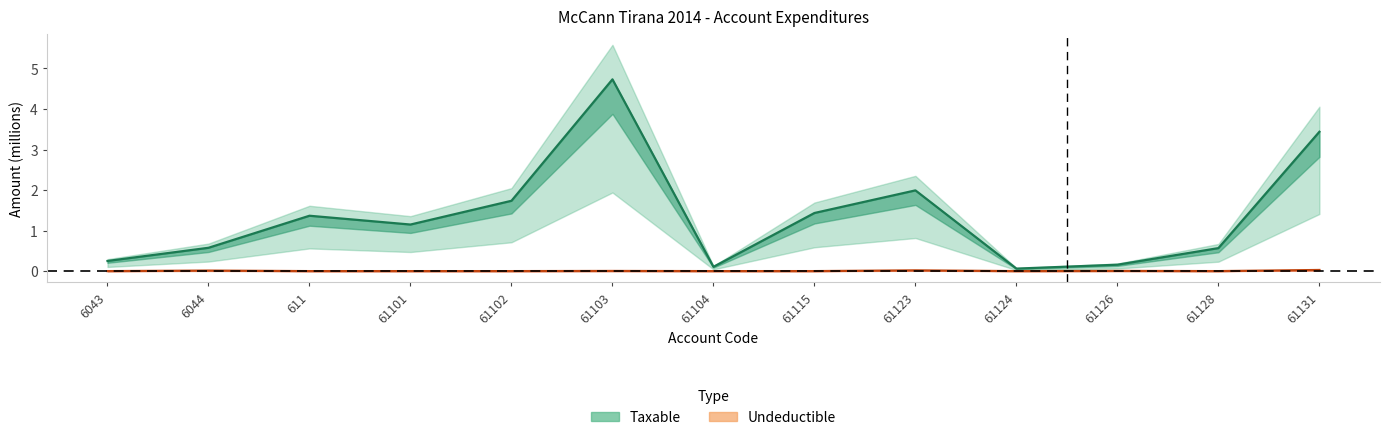

Which has a higher value, 6044 or 61103?

61103